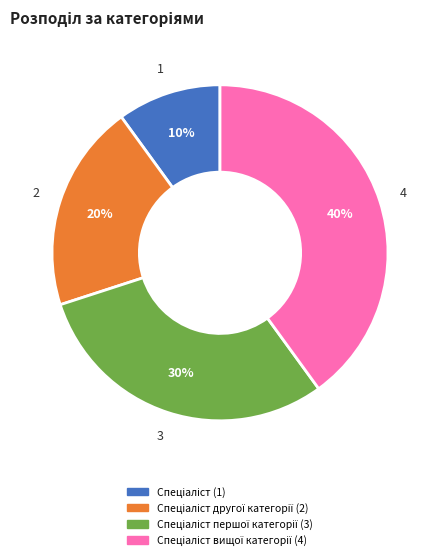

Is there a majority slice in this chart?

No